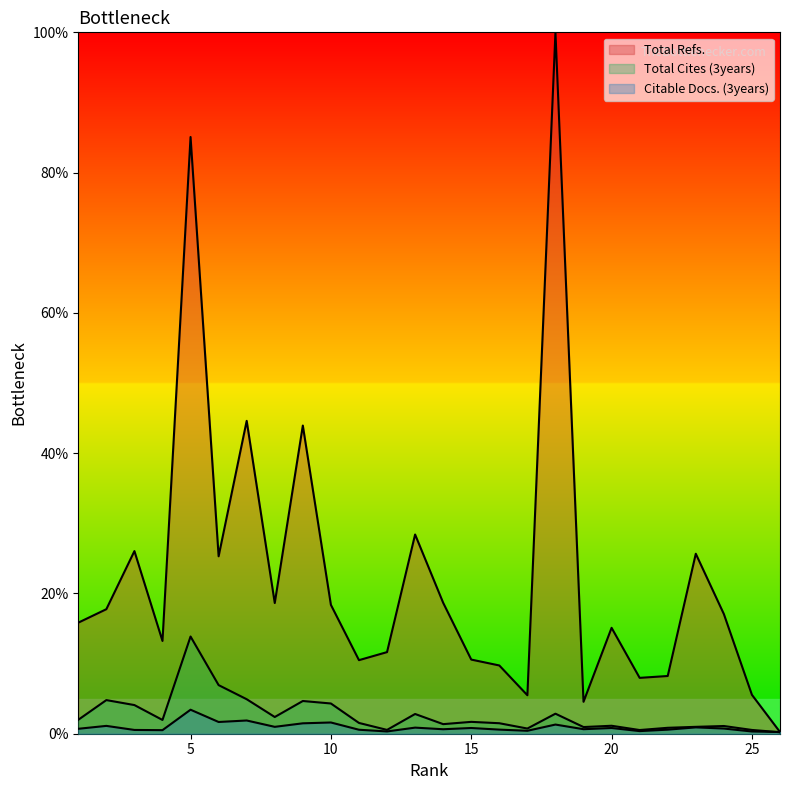

At which category is the sum across all series the highest?

18